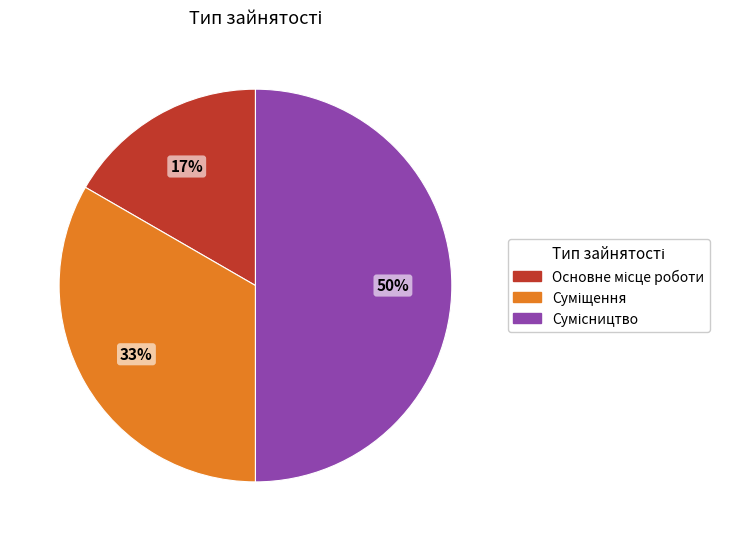

To the nearest percent, what is the difference between the largest and smallest slice percentages?

33%